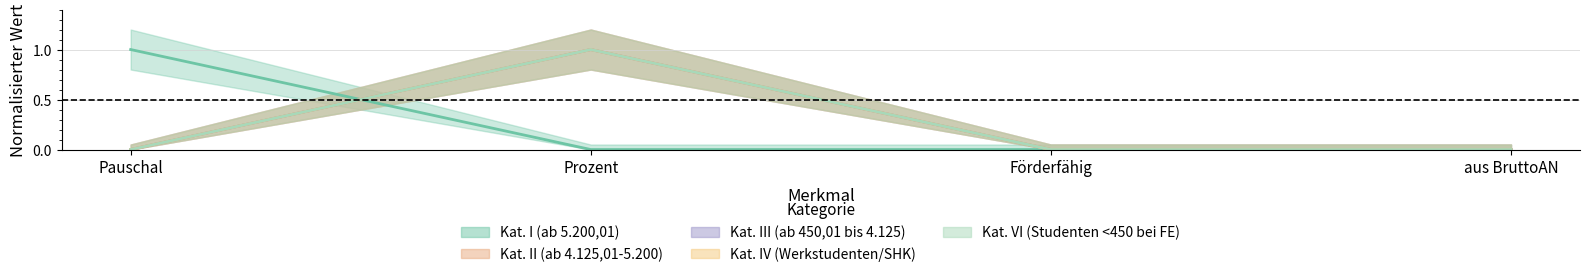

Which category has the lowest value across all series?

Prozent